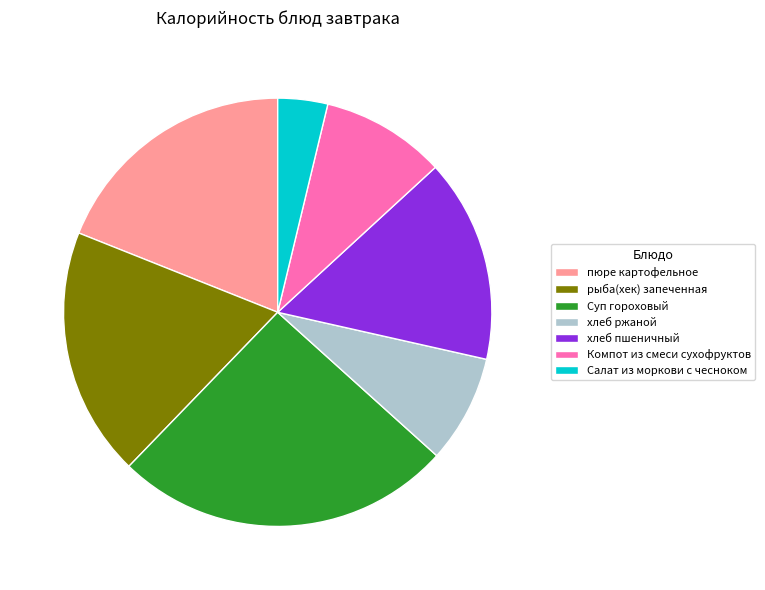

Does рыба(хек) запеченная represent more than half of the total?

No